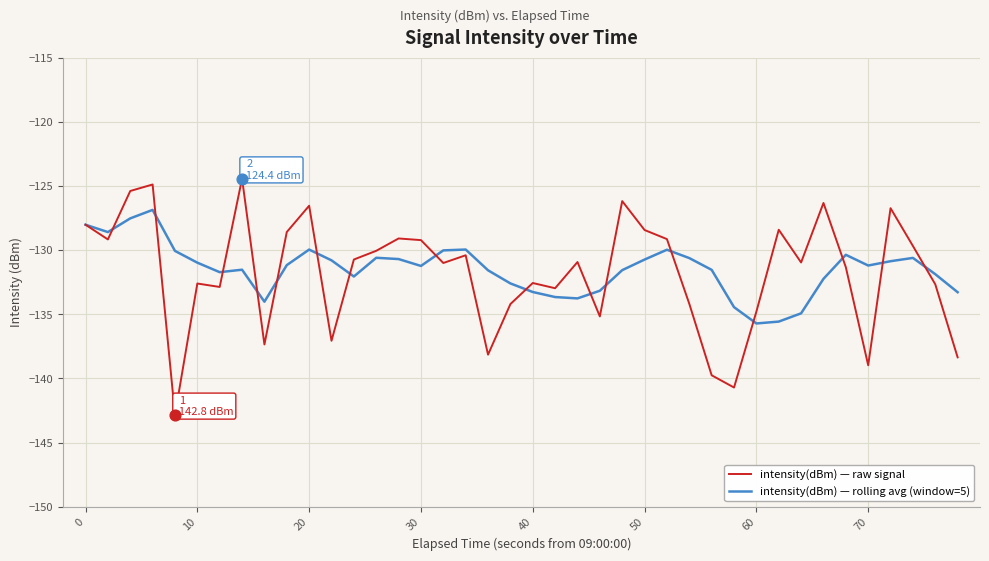

List the series in order of their peak value, lowest first.

intensity(dBm) — rolling avg (window=5), intensity(dBm) — raw signal